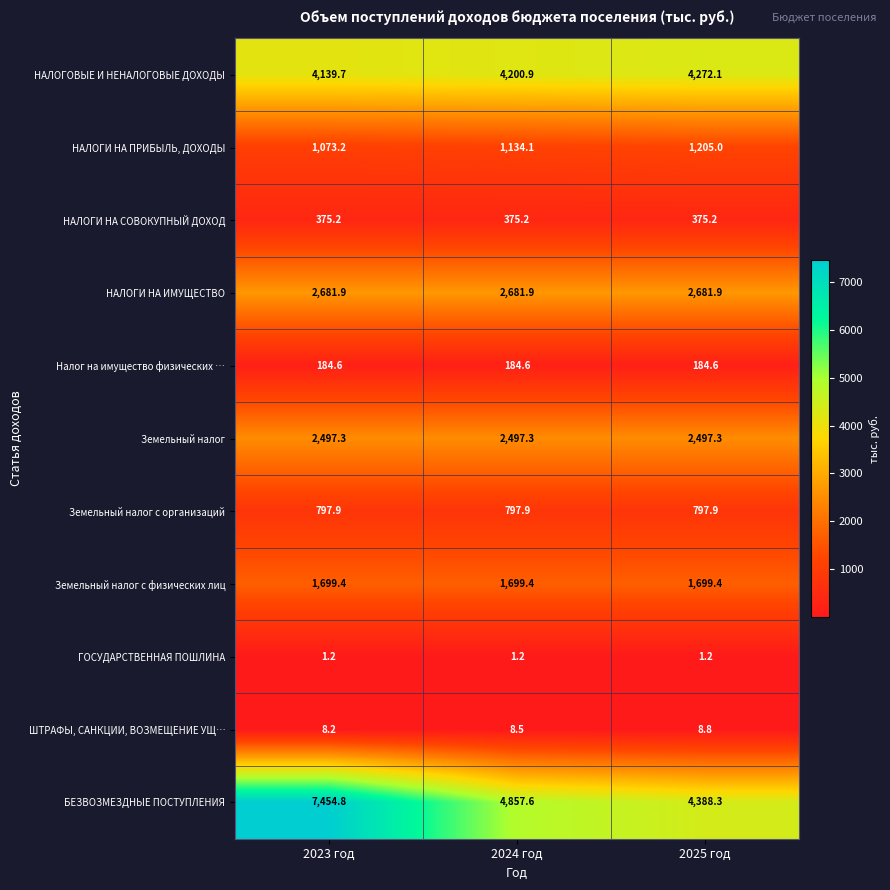

What is the smallest value displayed?

1.2